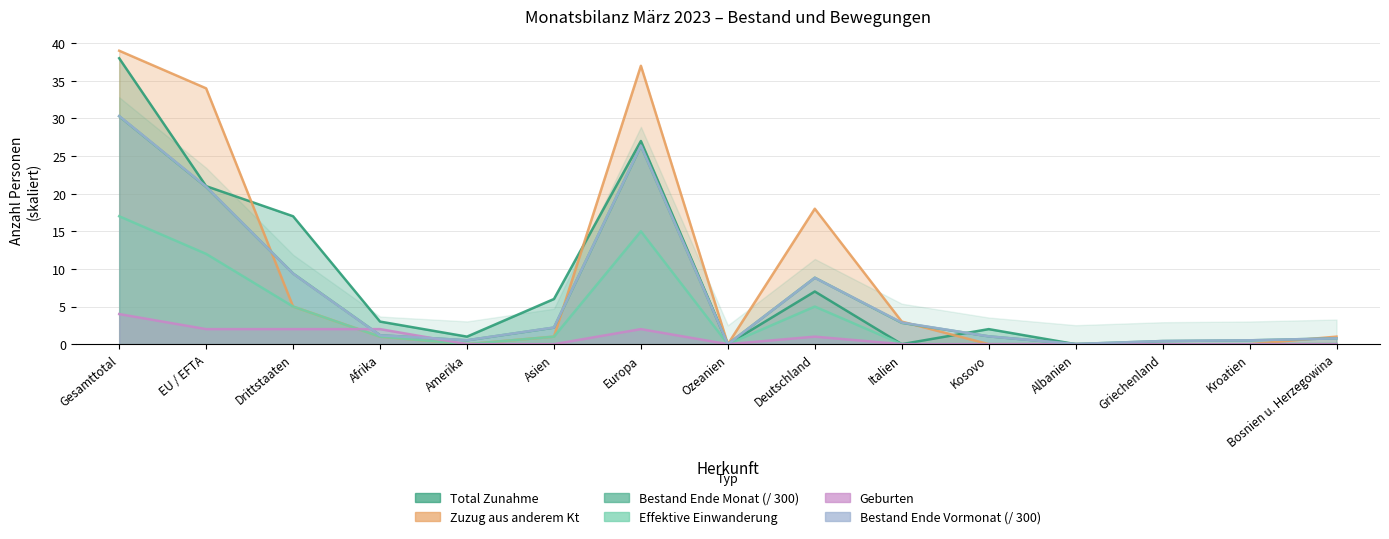

Reading right to left, list all the values displayed in this chart.

Bestand Ende Monat: 0.8	0.5	0.4	0.0	1.0	2.8	8.8	0.0	26.4	2.2	0.5	1.2	9.4	20.9	30.3
Zuzug aus anderem Kt: 1.0	0.0	0.0	0.0	0.0	3.0	18.0	0.0	37.0	1.0	0.0	1.0	5.0	34.0	39.0
Bestand Ende Vormonat: 0.8	0.5	0.4	0.0	1.0	2.9	8.8	0.0	26.4	2.2	0.5	1.2	9.4	20.9	30.3
Total Zunahme: 0.0	0.0	0.0	0.0	2.0	0.0	7.0	0.0	27.0	6.0	1.0	3.0	17.0	21.0	38.0
Geburten: 0.0	0.0	0.0	0.0	0.0	0.0	1.0	0.0	2.0	0.0	0.0	2.0	2.0	2.0	4.0
Effektive Einwanderung: 0.0	0.0	0.0	0.0	0.0	0.0	5.0	0.0	15.0	1.0	0.0	1.0	5.0	12.0	17.0